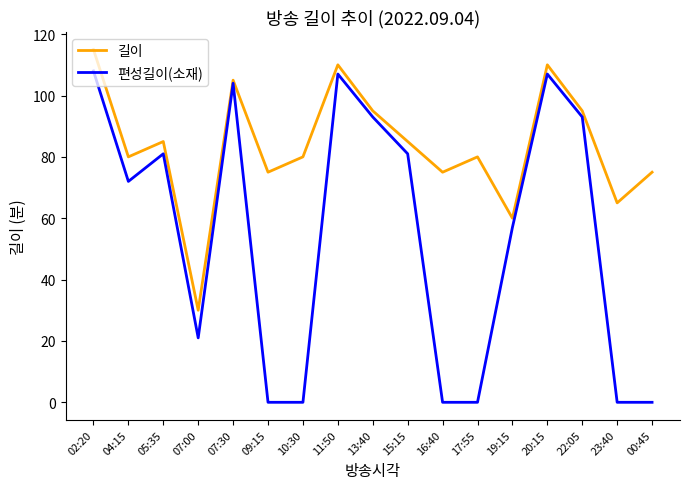

Reading left to right, transcribe all the data shown in this chart.

길이: 115	80	85	30	105	75	80	110	95	85	75	80	60	110	95	65	75
편성길이(소재): 108	72	81	21	104	0	0	107	93	81	0	0	57	107	93	0	0